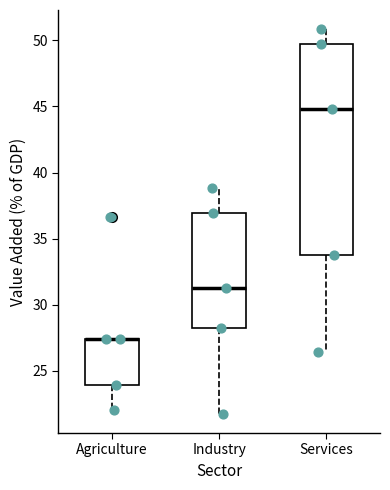

Reading left to right, read every box against the y-axis: the position of its median line, the range the box covers, and the ends of its whiskers. The values are not printed on the chart, so give them approximately, as read against the axis.

Agriculture: median 27.5 (drawn on the box's upper edge), box 24.0 to 27.5, whiskers 22.0 to 27.5
Industry: median 31.5, box 28.0 to 37.0, whiskers 21.5 to 39.0
Services: median 45.0, box 33.5 to 49.5, whiskers 26.5 to 51.0